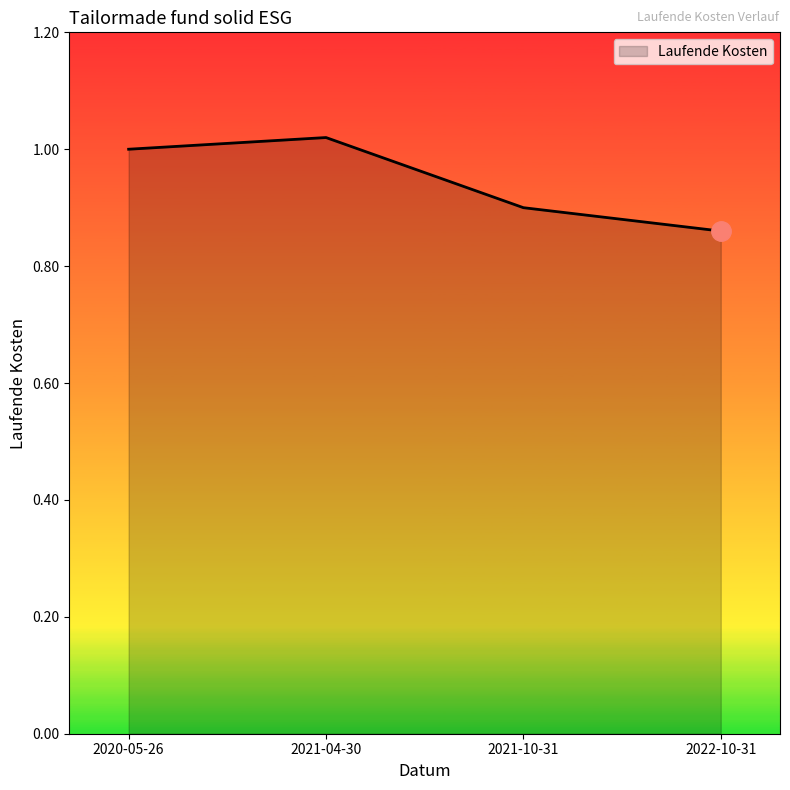

The chart shows a value of 0.6 at 2021-04-30. True or false?

False